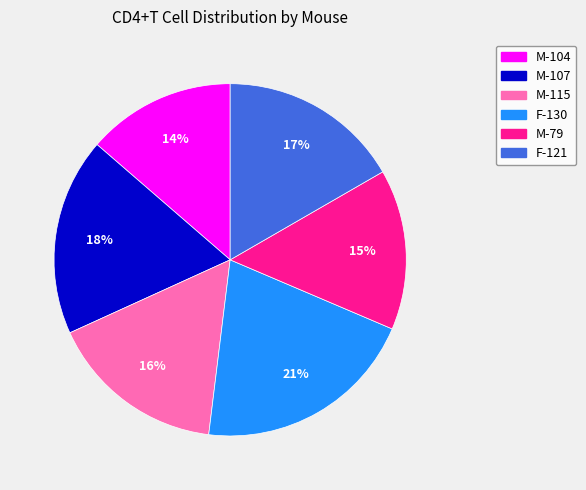

Combined, do M-79 and M-104 account for over 50%?

No